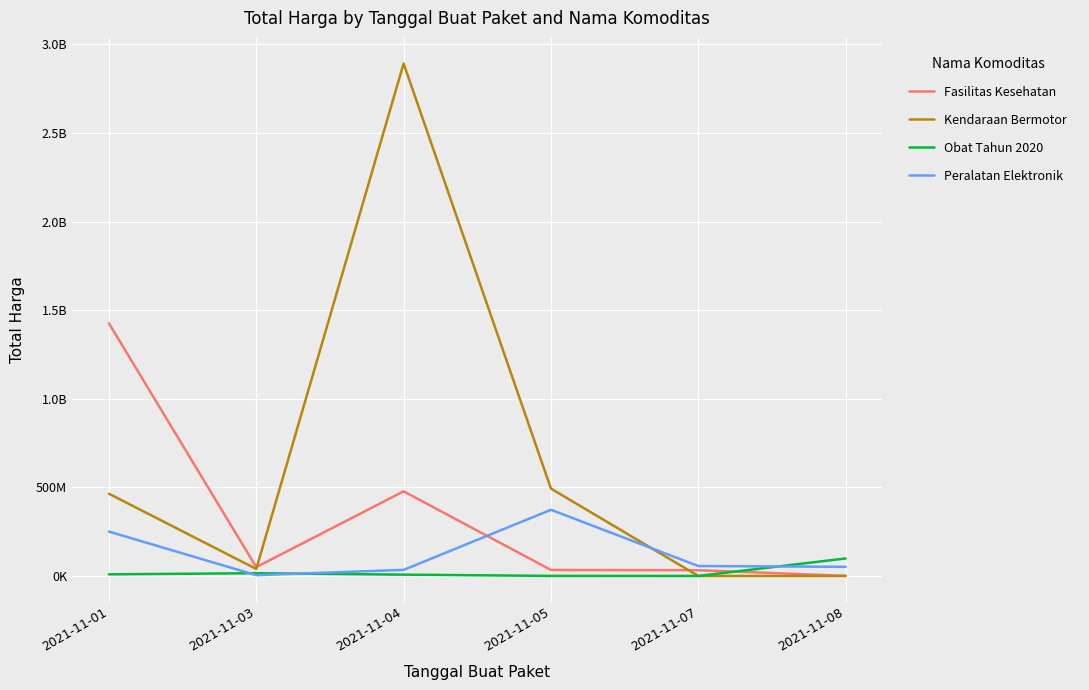

True or false: Fasilitas Kesehatan has a value of 139551812 at 2021-11-04.

False